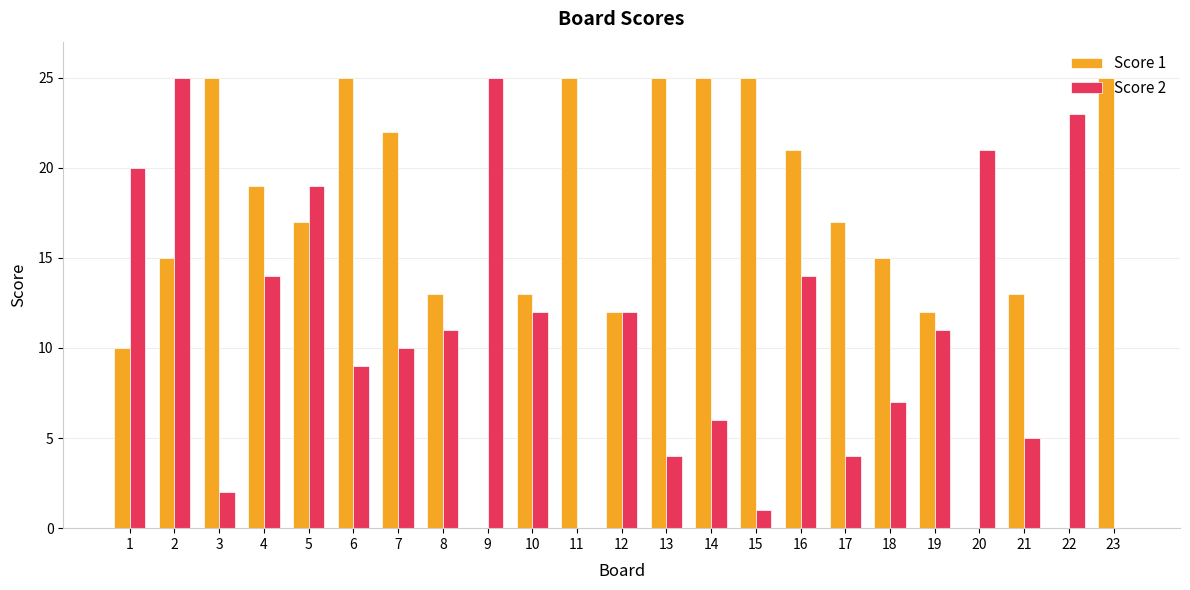

Reading left to right, list all the values displayed in this chart.

Score 1: 10	15	25	19	17	25	22	13	0	13	25	12	25	25	25	21	17	15	12	0	13	0	25
Score 2: 20	25	2	14	19	9	10	11	25	12	0	12	4	6	1	14	4	7	11	21	5	23	0